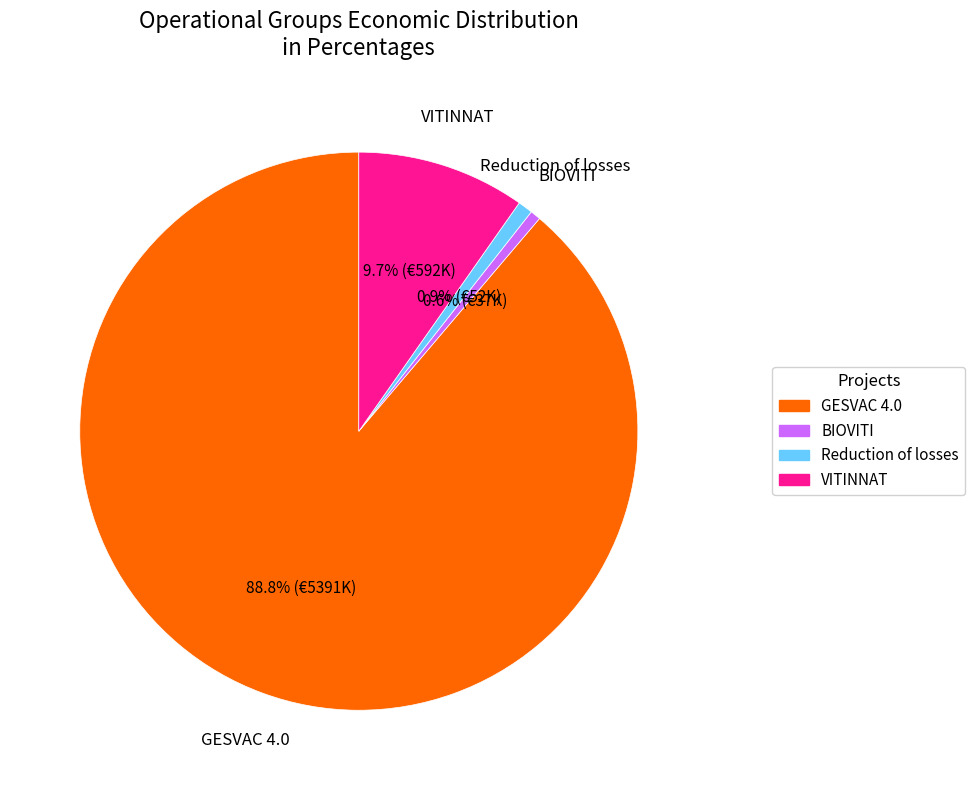

Approximately how many times larger is the value at VITINNAT compared to GESVAC 4.0?

0.1